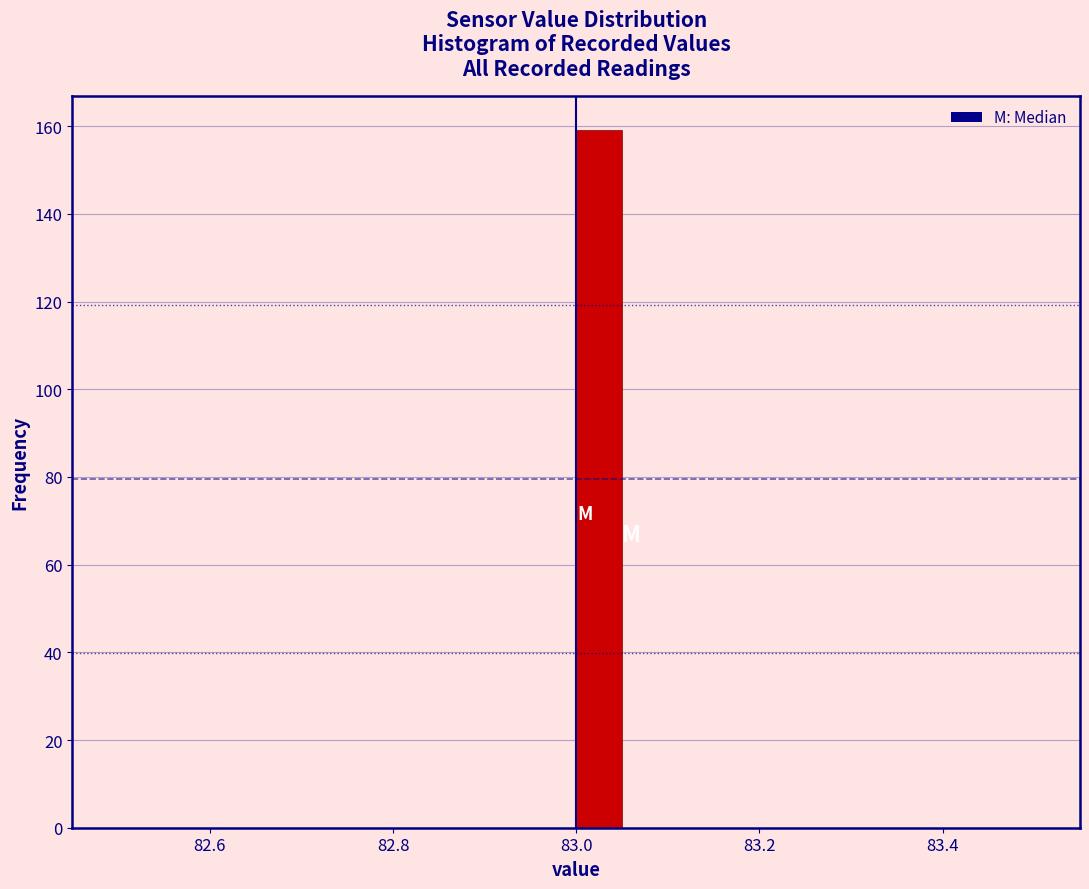

Around what value on the x-axis is the tallest bar? Give the approximate position of its centre, as read against the axis.

83.02